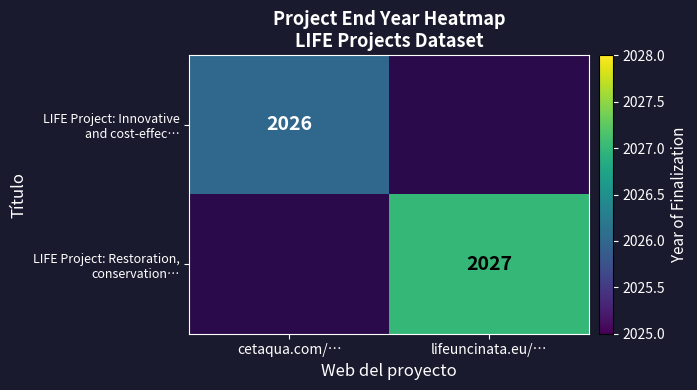

Between lifeuncinata.eu/… and cetaqua.com/…, which is larger?

cetaqua.com/…